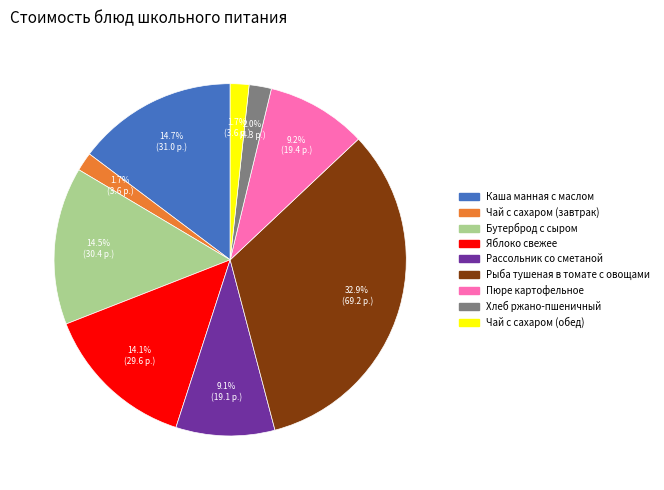

How many segments does this pie chart have?

9